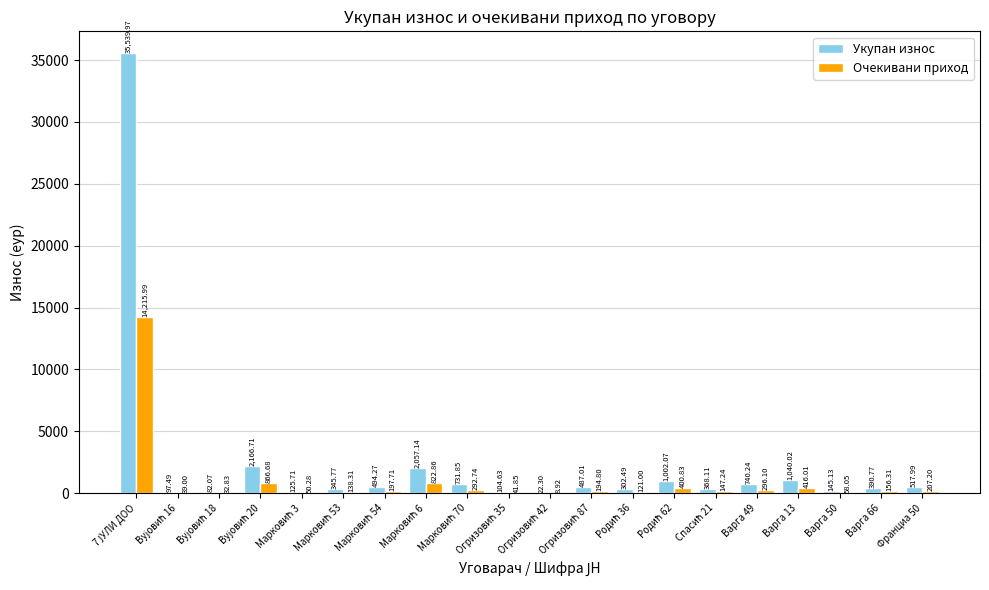

Which series has the largest total across all categories?

Укупан износ